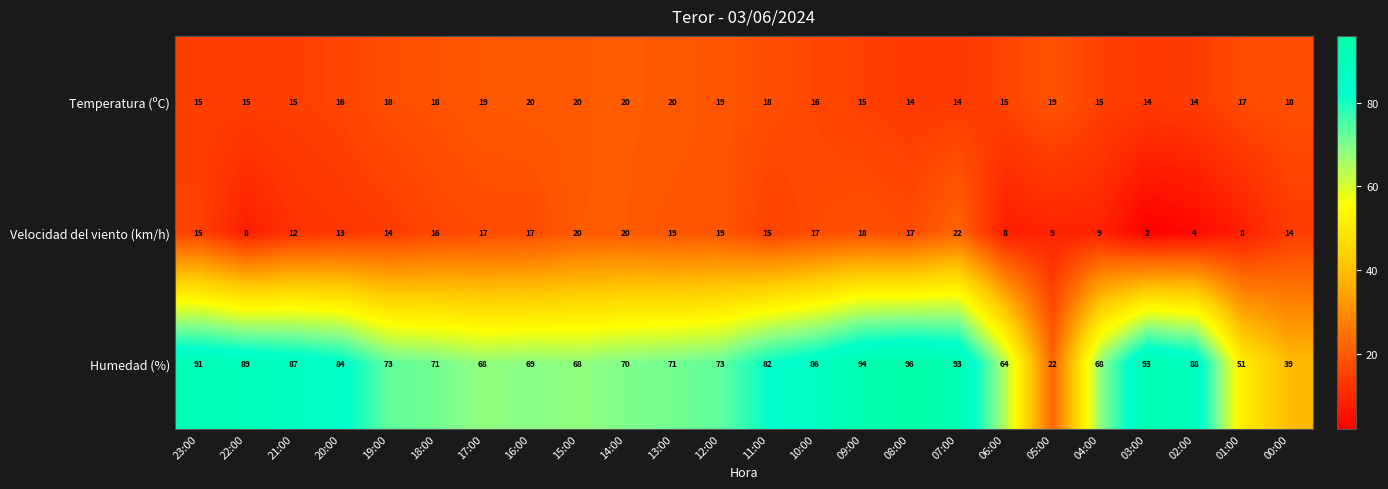

Which series has the largest total across all categories?

Humedad (%)